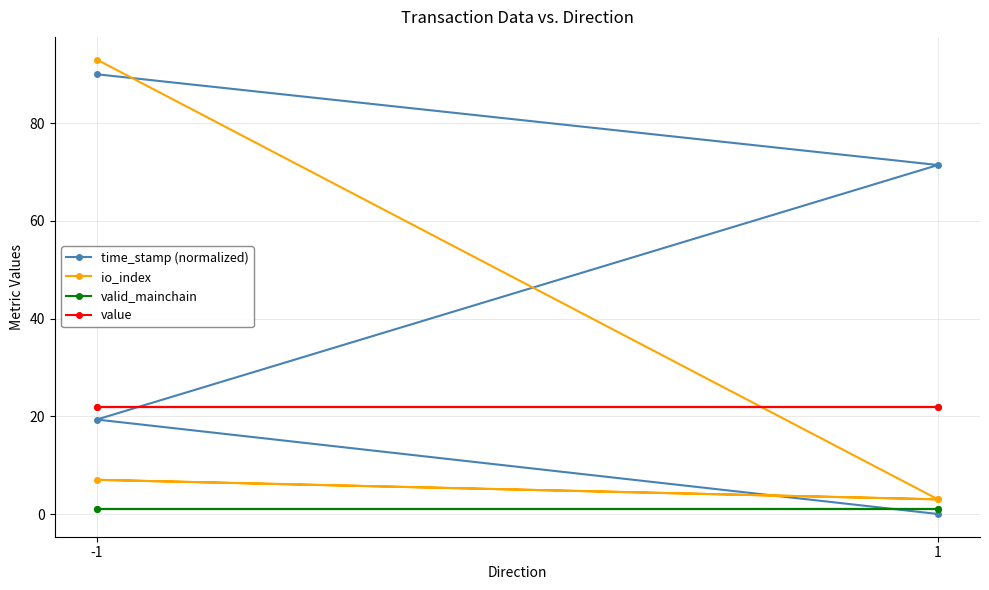

Is it true that value equals 31.1 at 1?

False